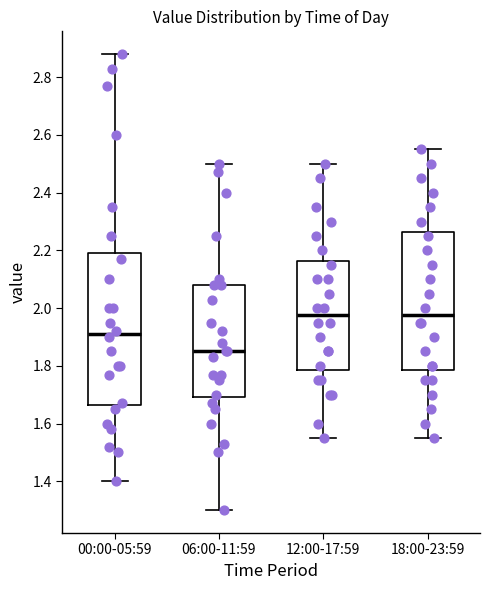

Comparing the boxes themselves (not the whiskers), which one is the tallest?

00:00-05:59